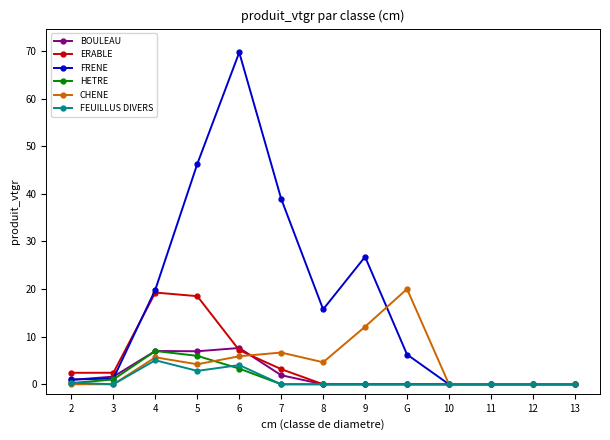

Where is ERABLE nearest to the value 9?

6